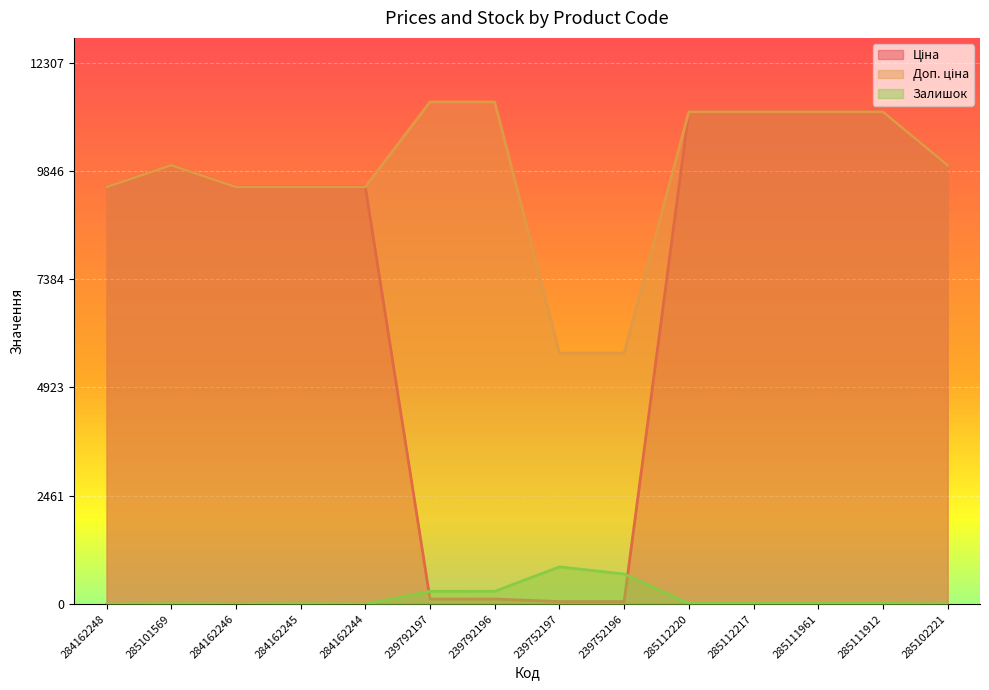

List the series in order of their overall mean, highest first.

Доп. ціна, Ціна, Залишок